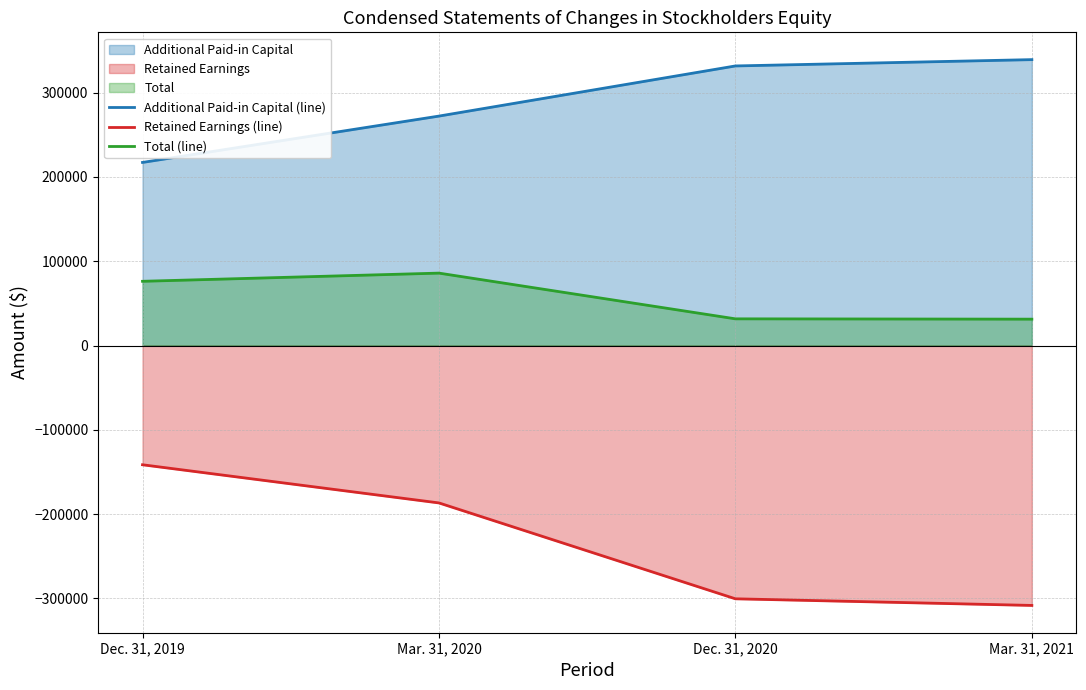

Which series changed the most between Dec. 31, 2019 and Mar. 31, 2020?

Additional Paid-in Capital (line)